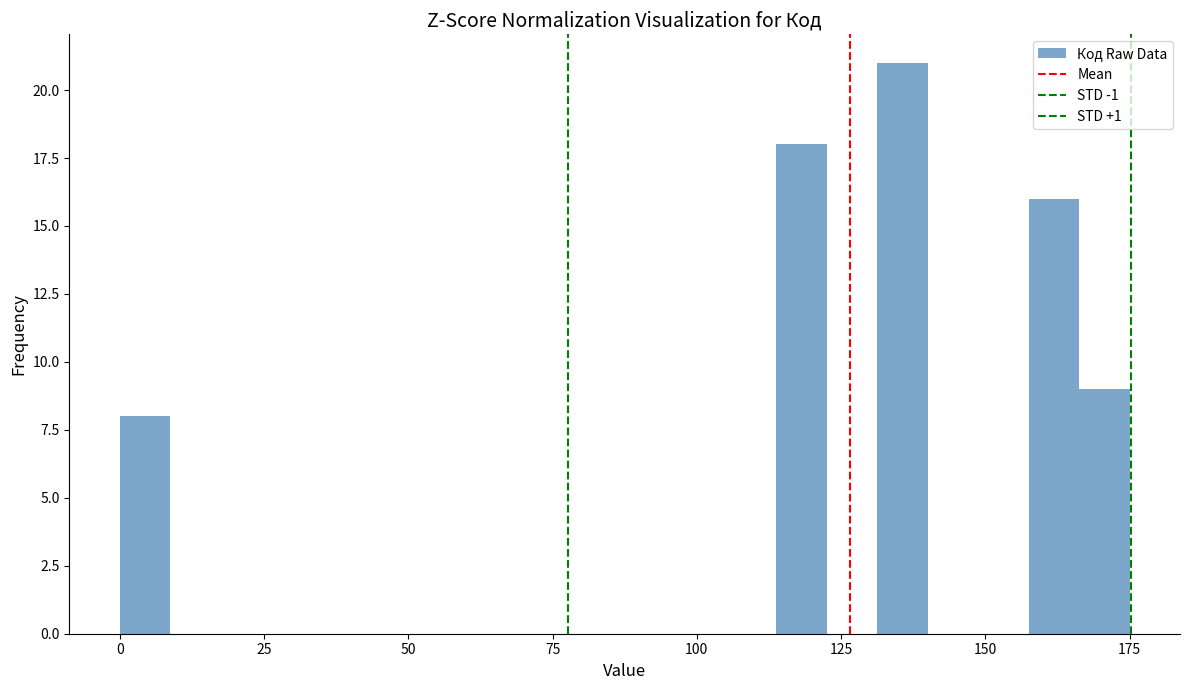

Read against the x-axis, roughly where is the centre of the tallest bar?

135